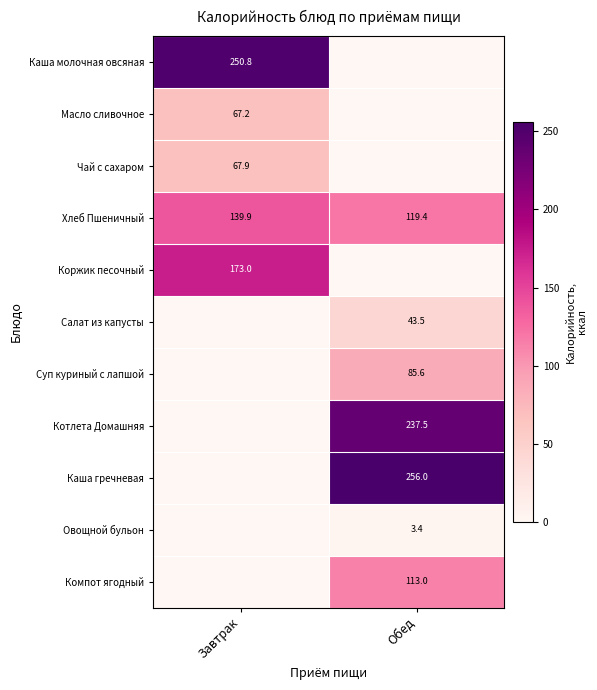

Which category has the highest value across all series?

Обед